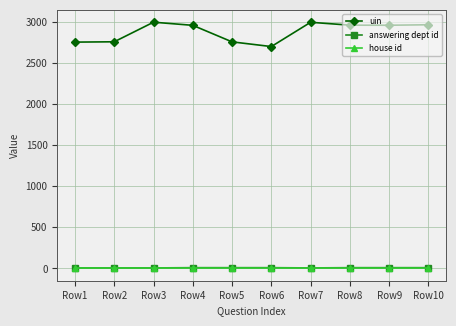

True or false: answering dept id and uin cross at least once.

False